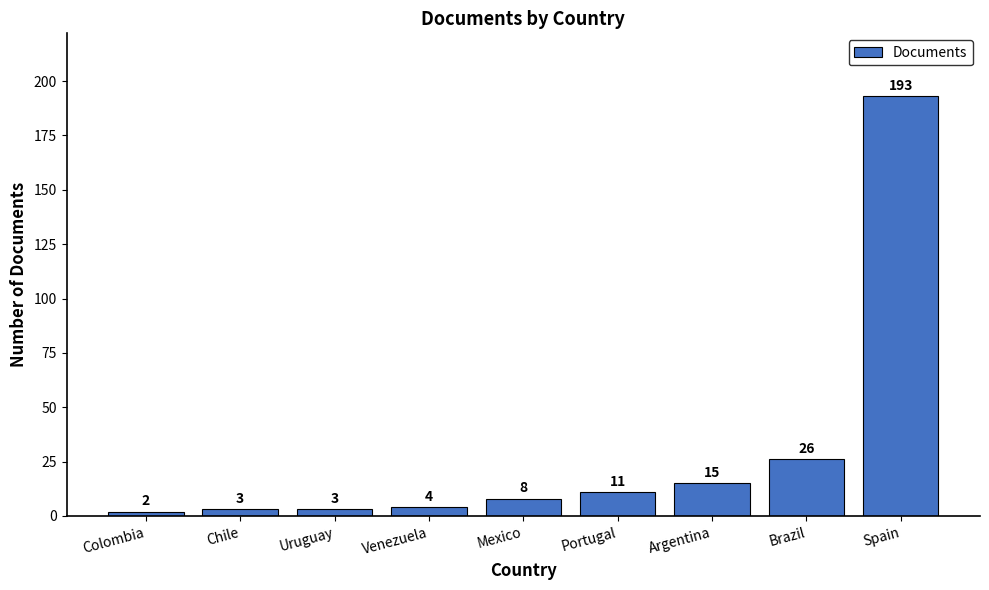

True or false: the data shows 3 at Argentina.

False